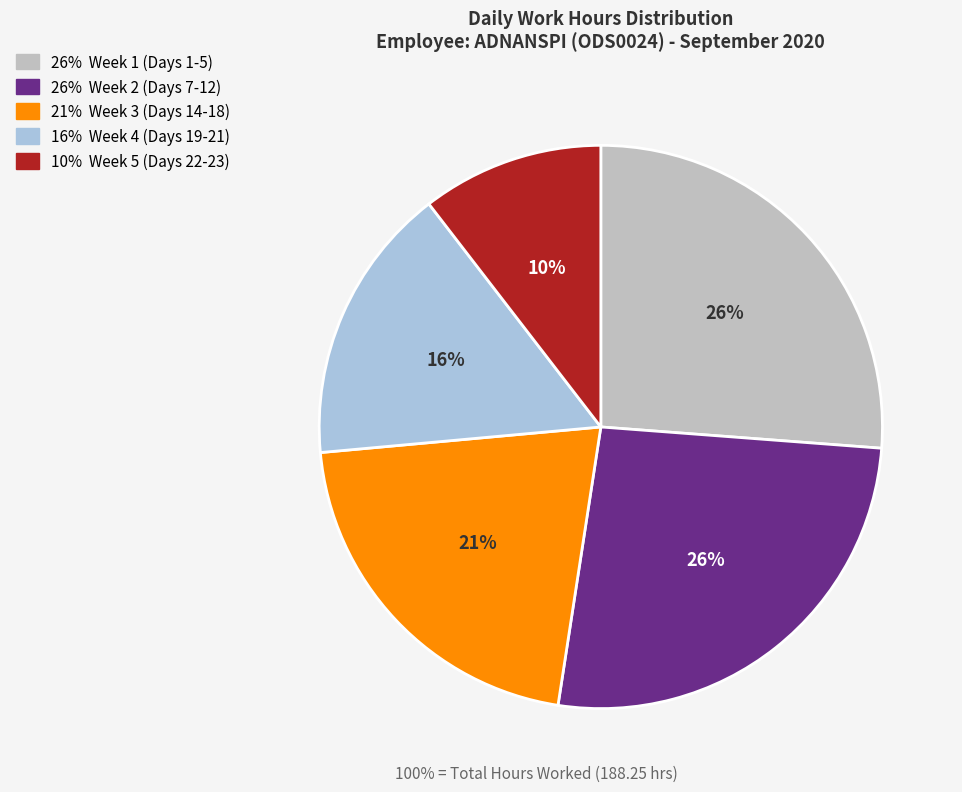

To the nearest percent, what is the difference between the largest and smallest slice percentages?

16%